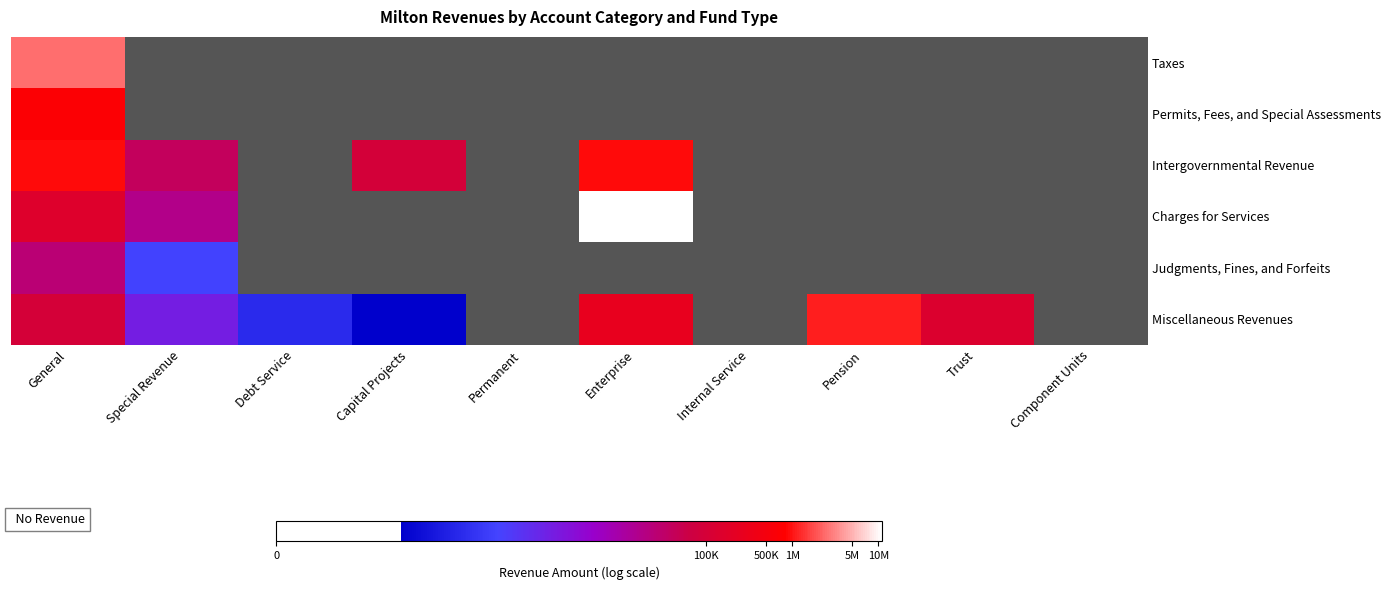

At Debt Service, list the series in order from largest to smallest.

Miscellaneous Revenues, Taxes, Permits, Fees, and Special Assessments, Intergovernmental Revenue, Charges for Services, Judgments, Fines, and Forfeits